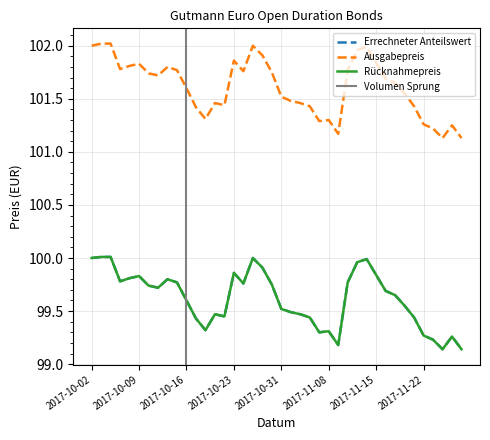

What is the label of the 2nd point from the right?

2017-11-27